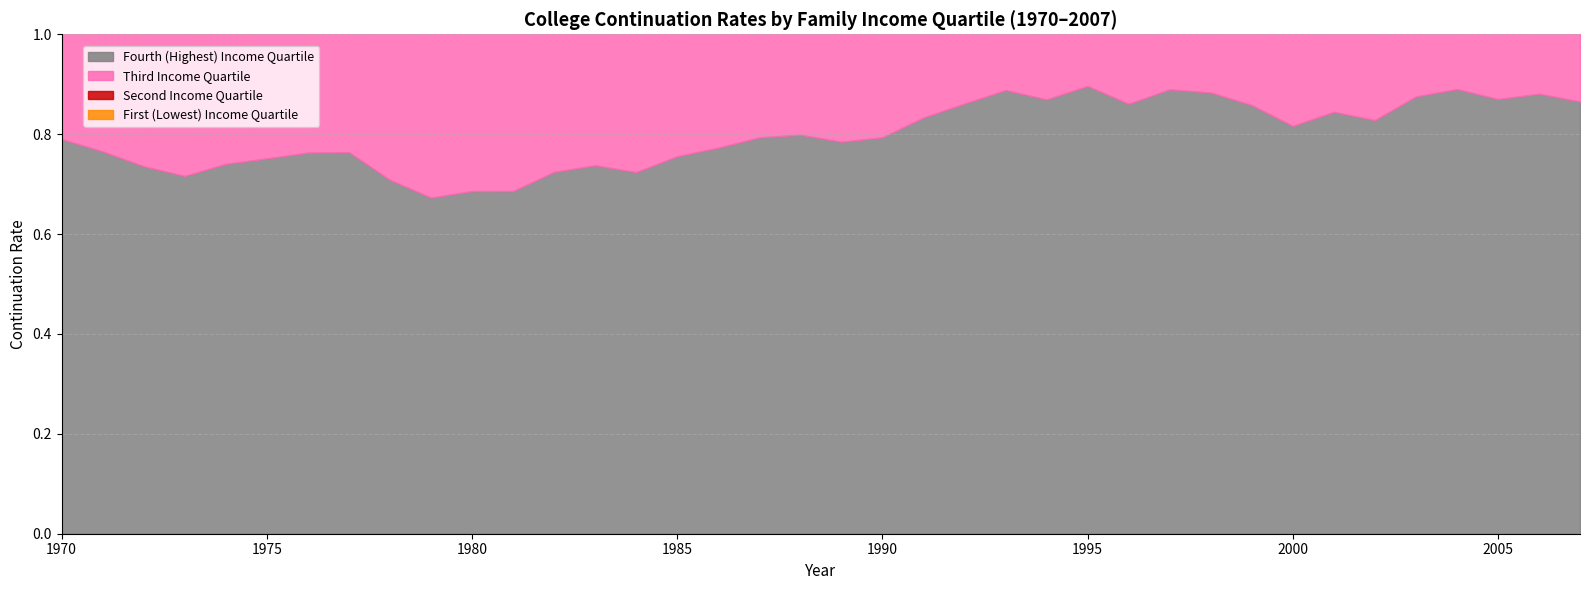

What is the value of the Third Income Quartile point at the 9th from the left?

0.6